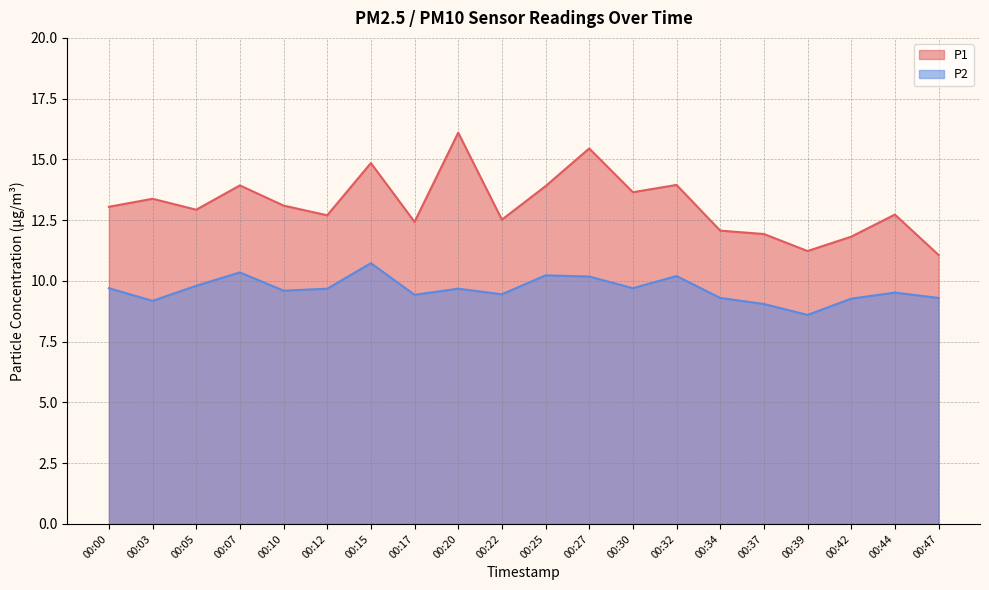

True or false: P2 has more than 0 points higher than both neighbors.

True